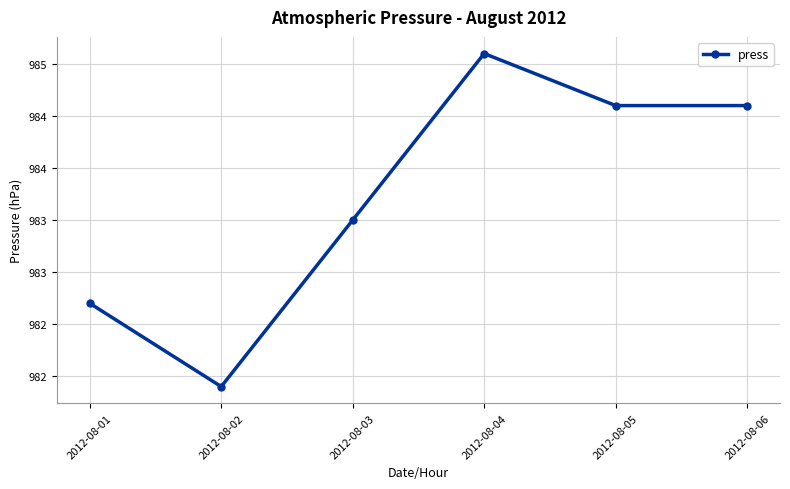

Does the chart have visible grid lines?

Yes